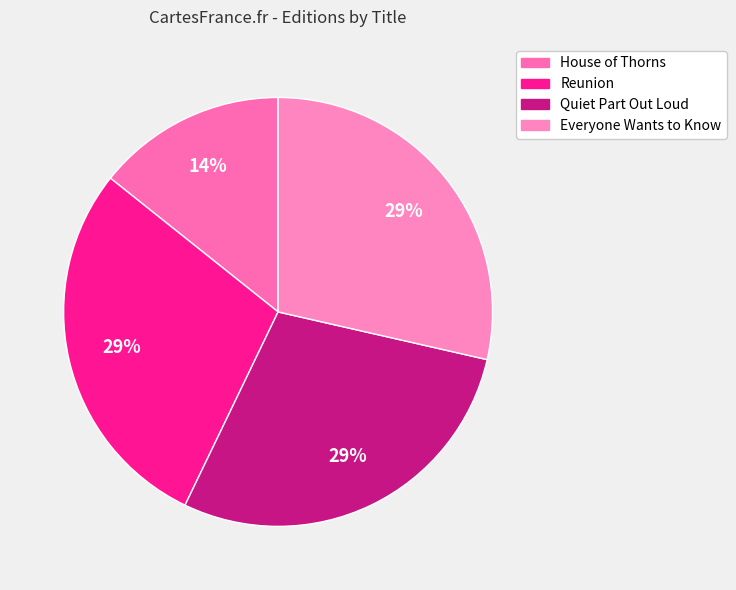

To the nearest percent, what percentage of the pie is Reunion?

29%